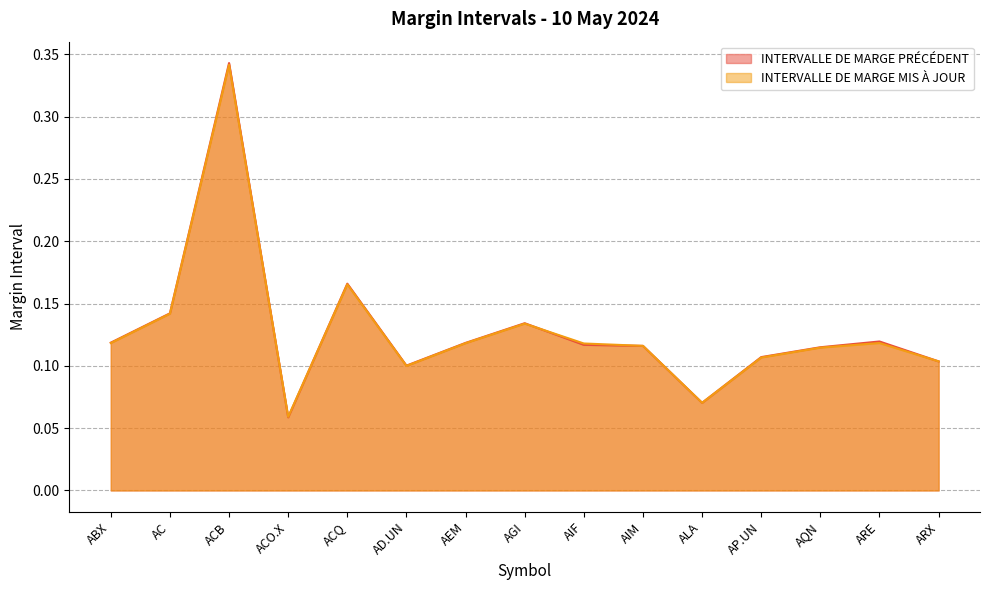

Reading right to left, transcribe all the data shown in this chart.

INTERVALLE DE MARGE PRÉCÉDENT: ARX=0.1	ARE=0.1	AQN=0.1	AP.UN=0.1	ALA=0.1	AIM=0.1	AIF=0.1	AGI=0.1	AEM=0.1	AD.UN=0.1	ACQ=0.2	ACO.X=0.1	ACB=0.3	AC=0.1	ABX=0.1
INTERVALLE DE MARGE MIS À JOUR: ARX=0.1	ARE=0.1	AQN=0.1	AP.UN=0.1	ALA=0.1	AIM=0.1	AIF=0.1	AGI=0.1	AEM=0.1	AD.UN=0.1	ACQ=0.2	ACO.X=0.1	ACB=0.3	AC=0.1	ABX=0.1